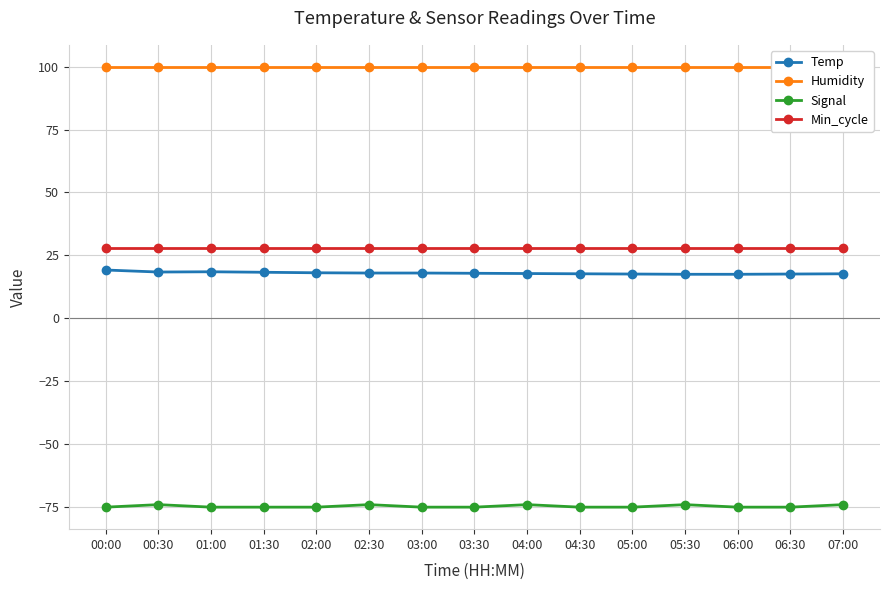

How many interior local peaks does the Temp series have?

1